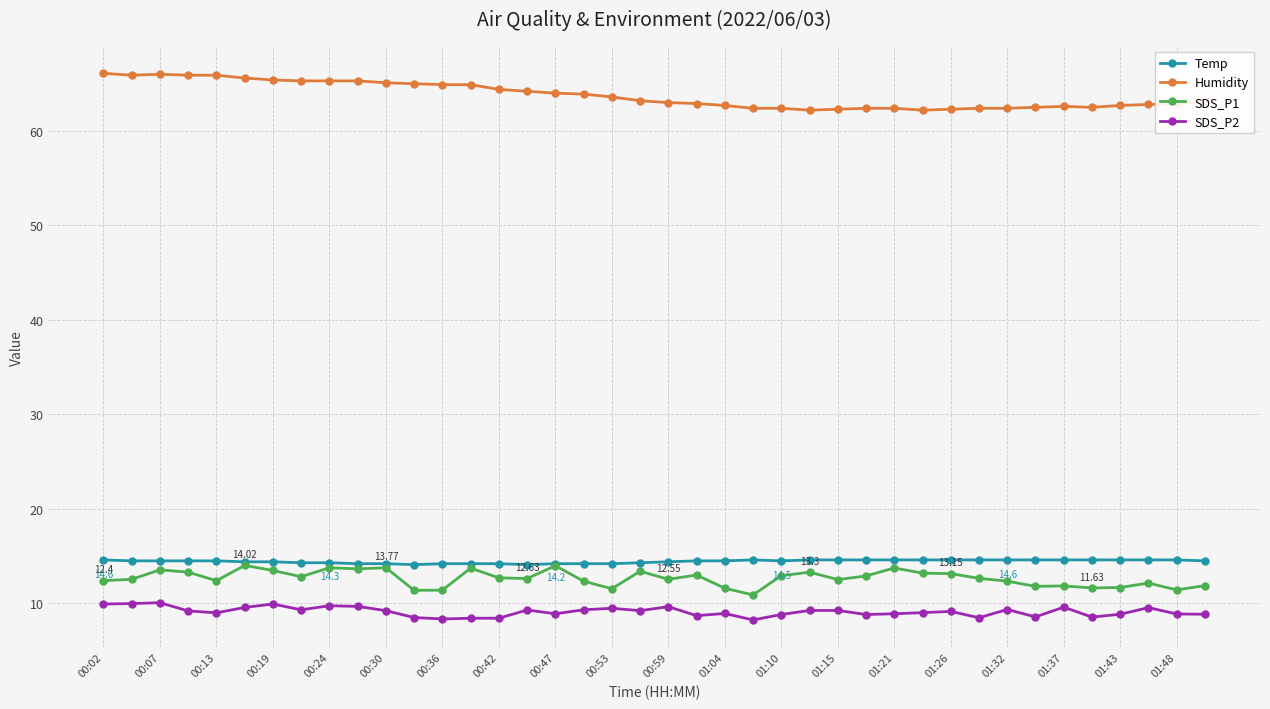

Does the chart display data point markers on the line(s)?

Yes